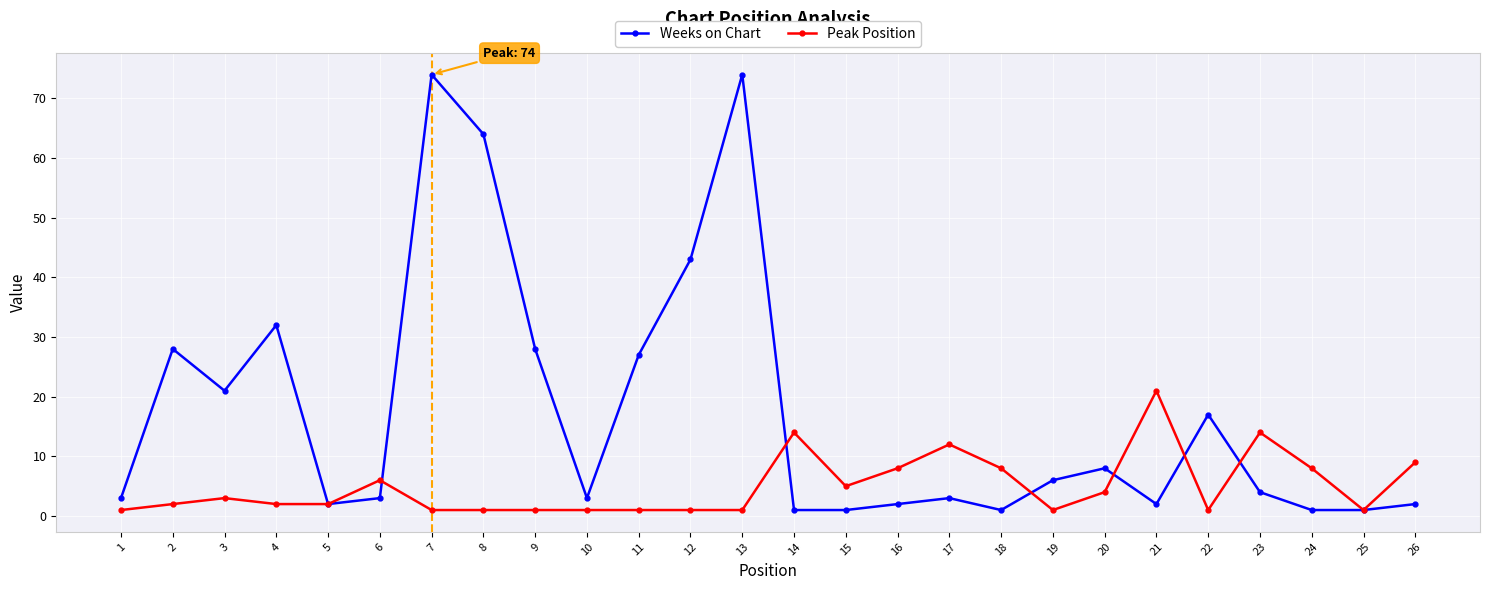

What is the value of the Peak Position point at the 15th from the left?

5